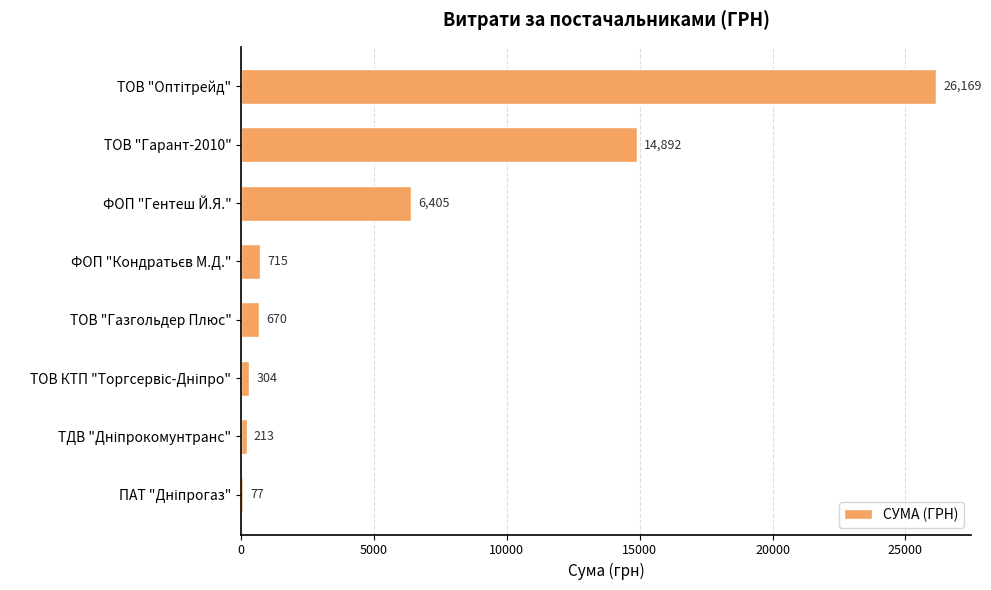

What is the average value?

6180.6